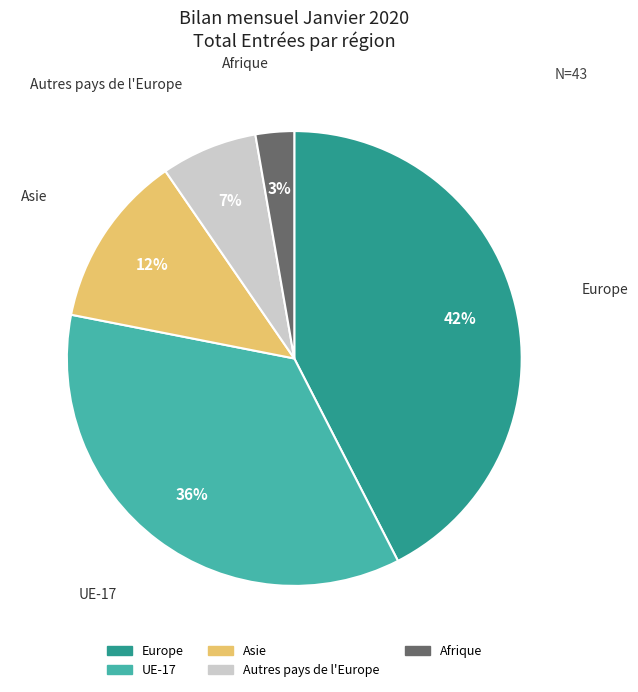

Do Asie and Europe together represent more than half of the pie?

Yes